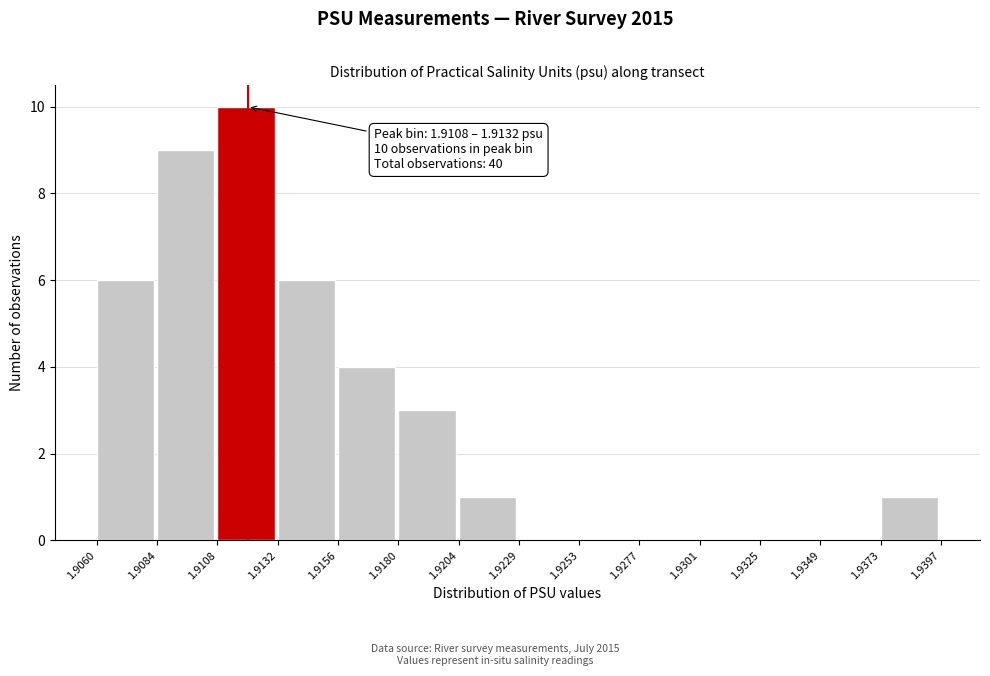

Which range on the x-axis has the tallest bar?

1.9108 to 1.9132